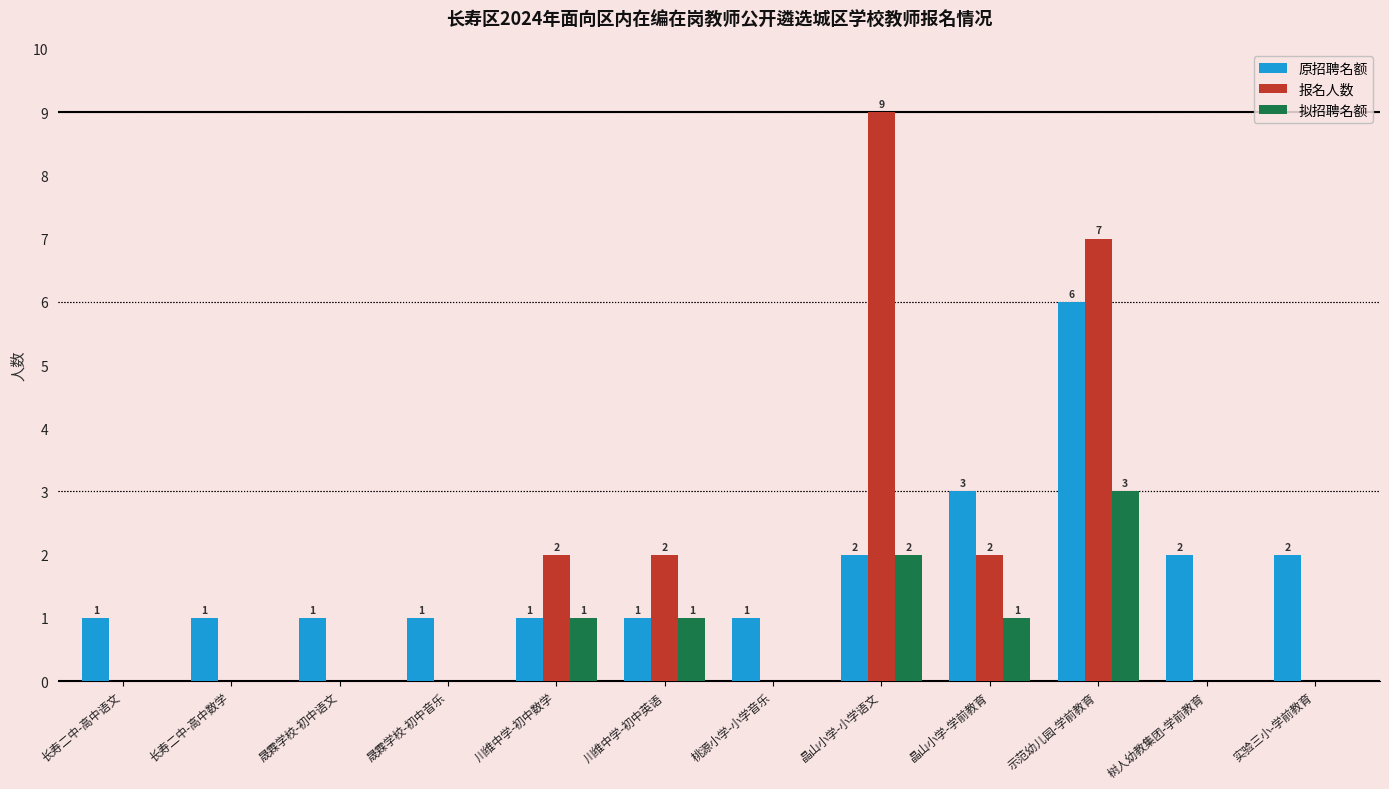

Is the value of 报名人数 at 实验三小-学前教育 greater than the value of 原招聘名额 at 实验三小-学前教育?

No